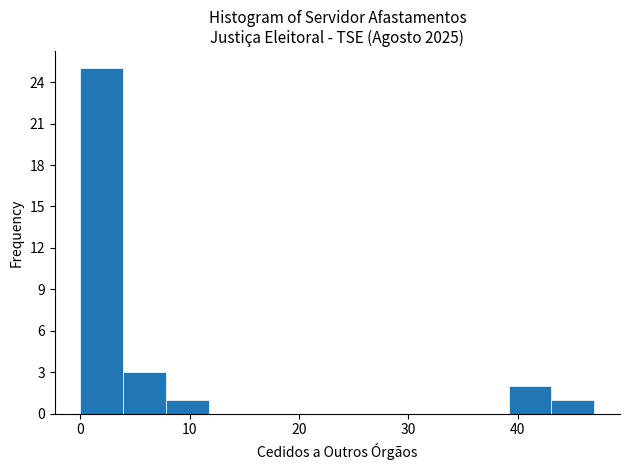

Around what value on the x-axis is the tallest bar? Give the approximate position of its centre, as read against the axis.

2